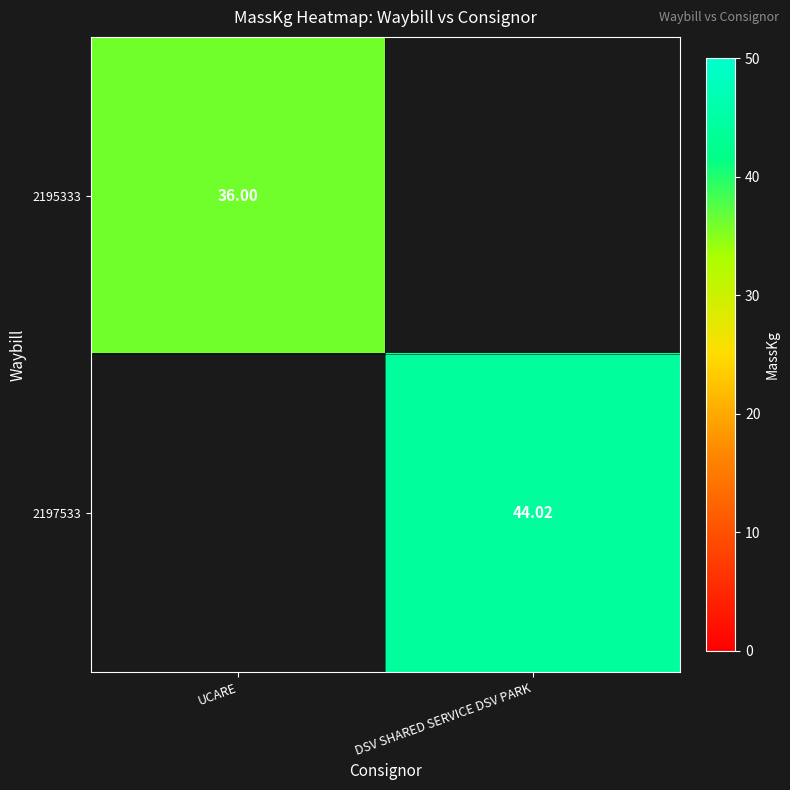

Is the value of 2197533 at DSV SHARED SERVICE DSV PARK greater than the value of 2195333 at UCARE?

Yes